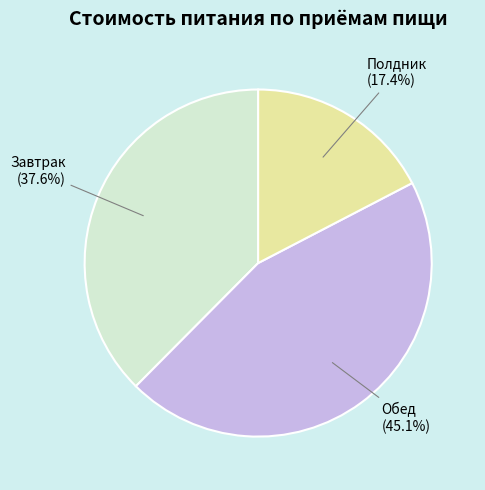

Combined, what portion of the pie is Полдник and Обед?

62.4%